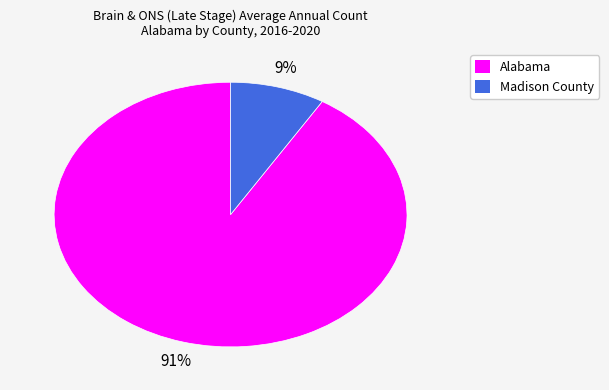

Which has a higher value, Madison County or Alabama?

Alabama